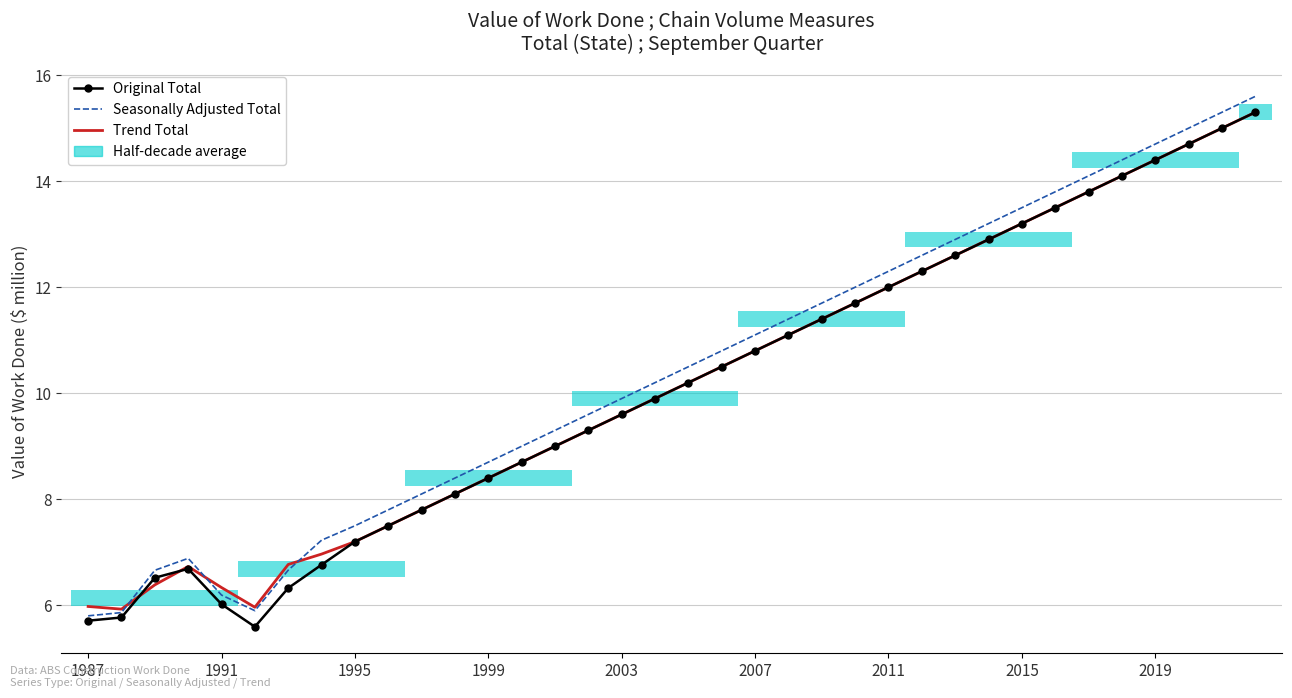

How many data points does each series have?

36